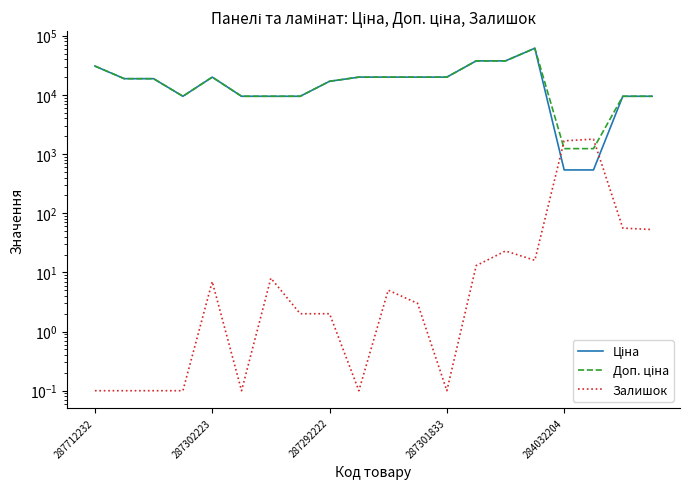

Which label corresponds to the smallest value in the chart?

287712232